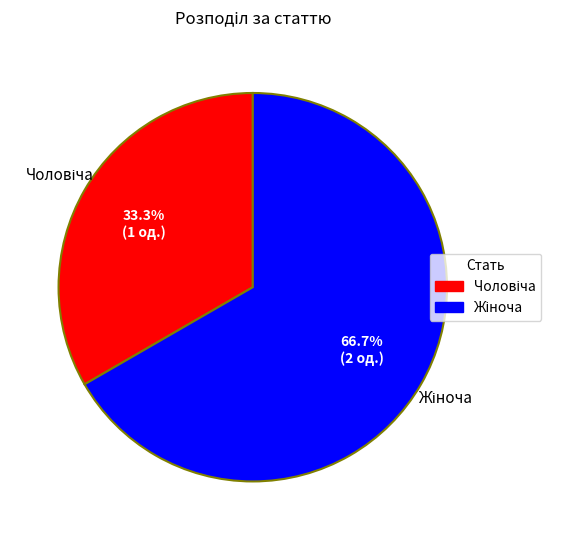

Does any single category account for the majority?

Yes